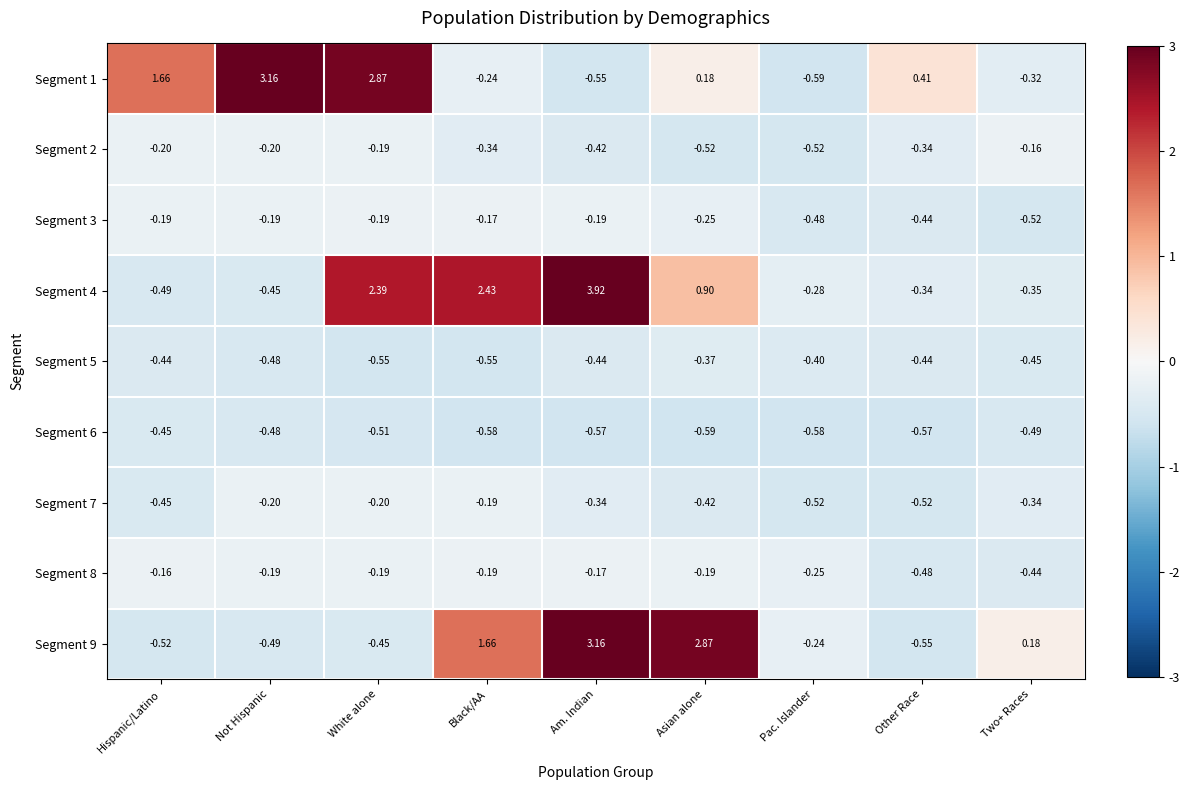

Which category has the highest value across all series?

Am. Indian